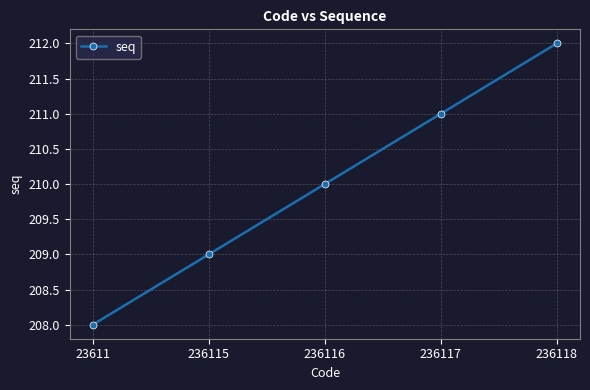

Approximately how many times larger is the value at 236117 compared to 236116?

1.0